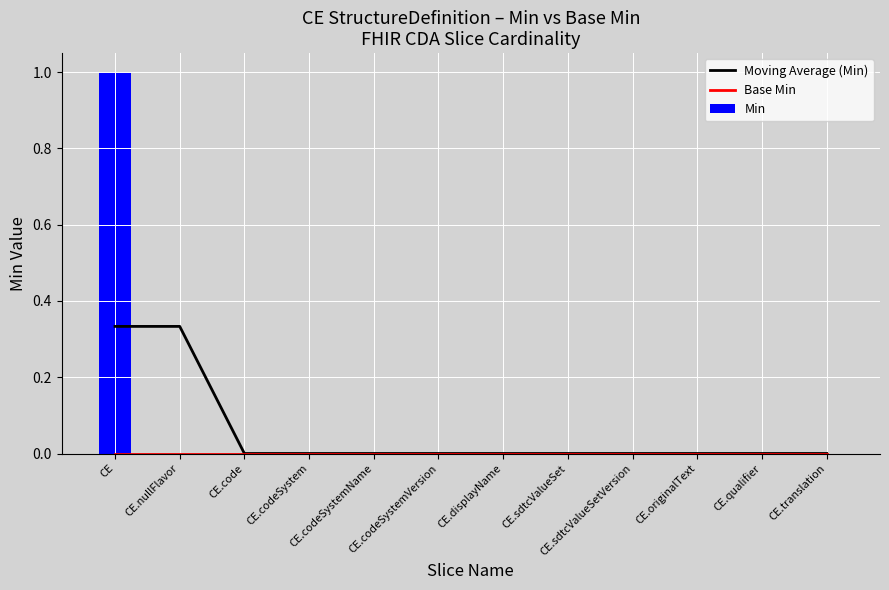

How many values in Min are above zero?

1